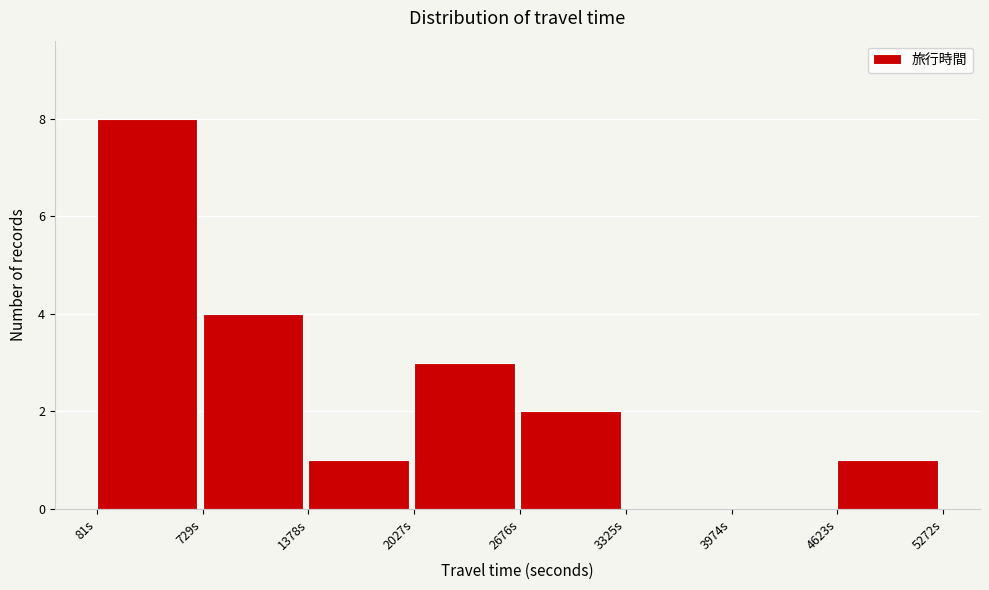

Which range on the x-axis has the tallest bar?

100 to 700